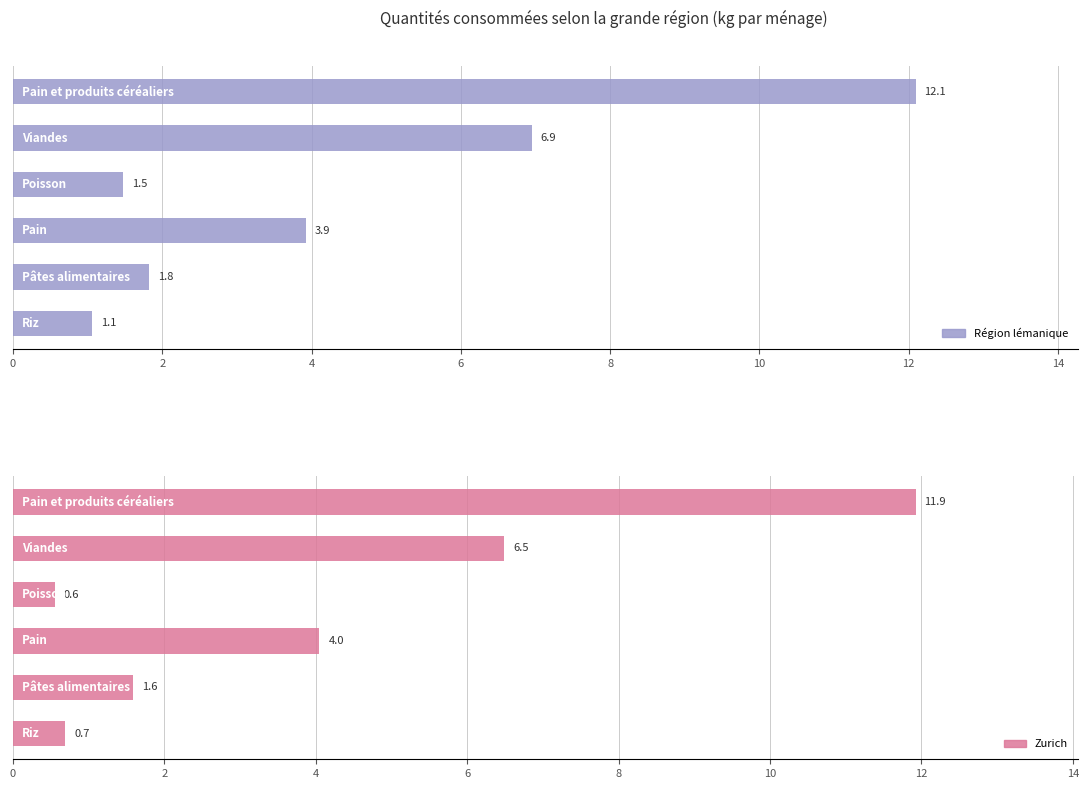

Reading left to right, extract all data points from this chart.

Région lémanique: 12.1	6.9	1.5	3.9	1.8	1.1
Zurich: 11.9	6.5	0.6	4.0	1.6	0.7